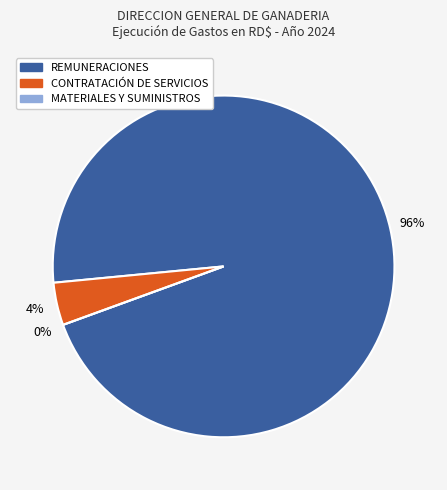

Count the number of slices in the pie.

3